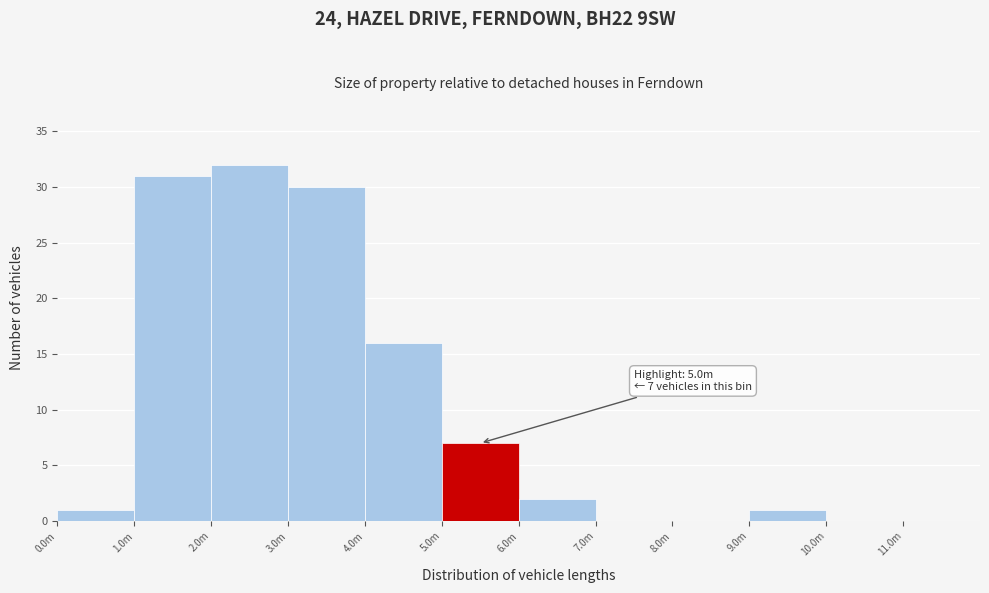

Reading left to right, extract all data points from this chart.

0.0m=1	1.0m=31	2.0m=32	3.0m=30	4.0m=16	5.0m=7	6.0m=2	7.0m=0	8.0m=0	9.0m=1	10.0m=0	11.0m=0